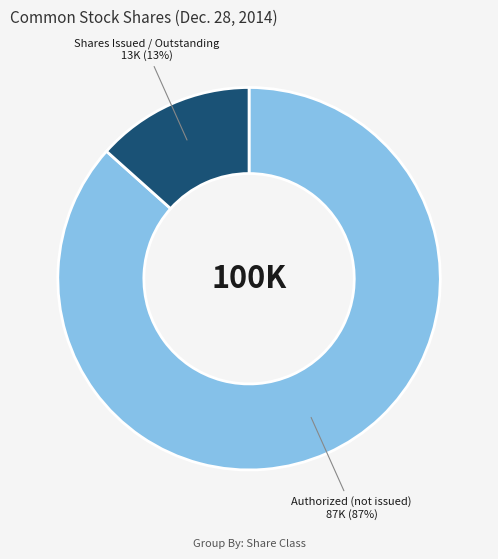

Combined, do Authorized (not issued) and Shares Issued / Outstanding account for over 50%?

Yes